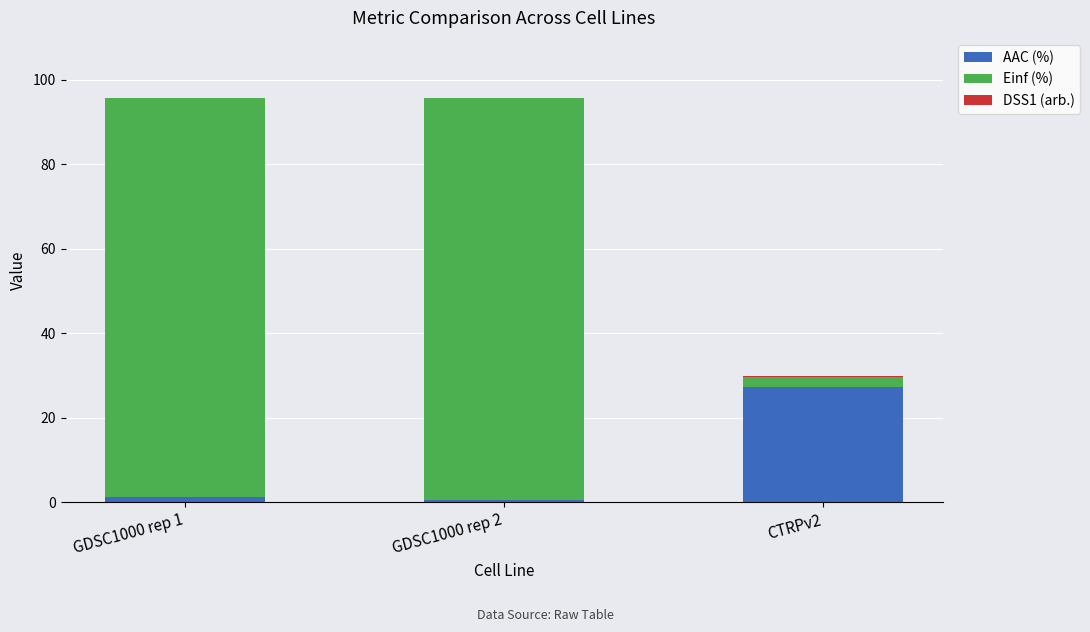

Which category has the highest value in the AAC (%) series?

CTRPv2